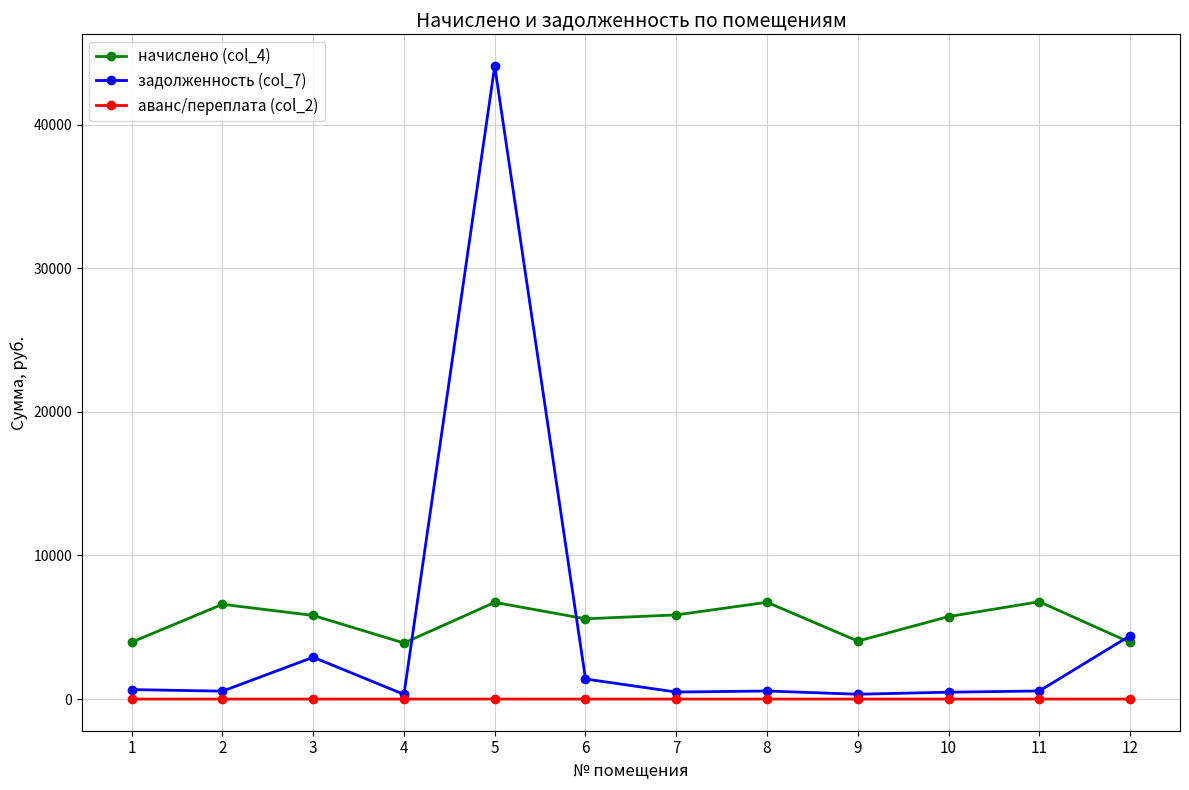

Which series has the largest total across all categories?

начислено (col_4)